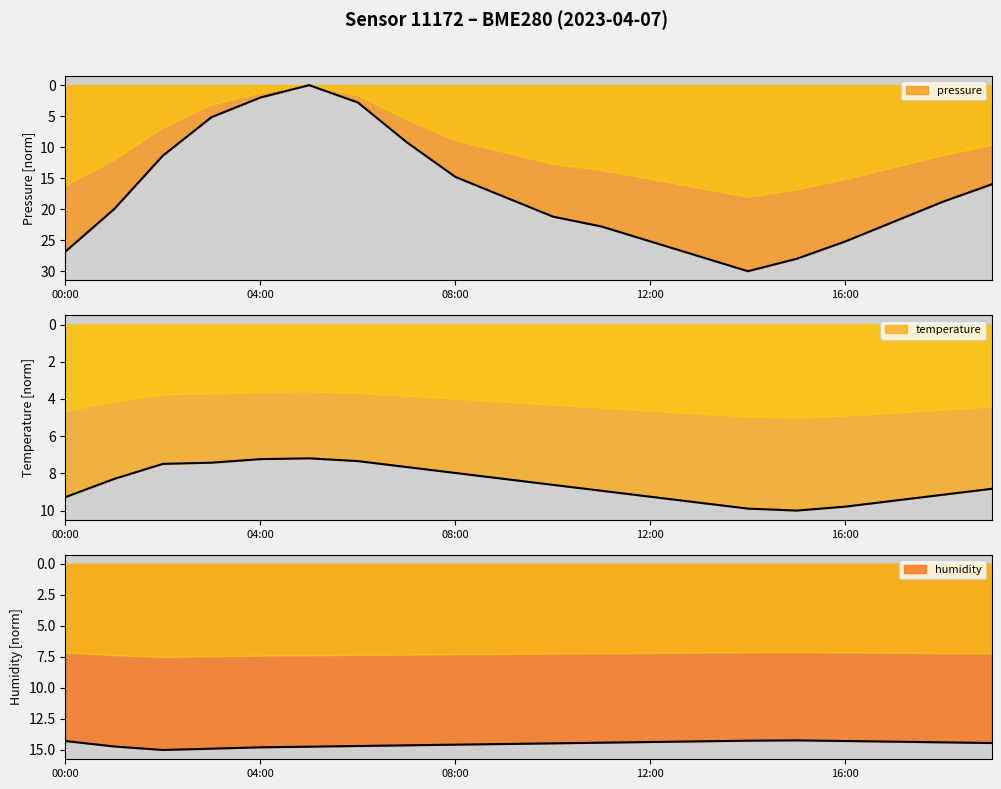

Which series has the largest total across all categories?

pressure